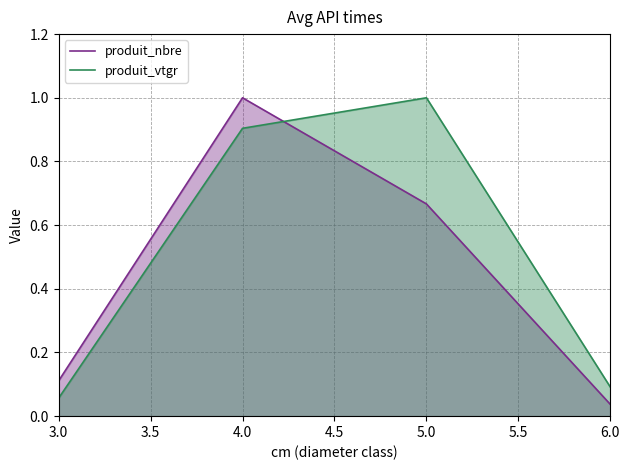

What is the total value across all series at 4.0?

1.9